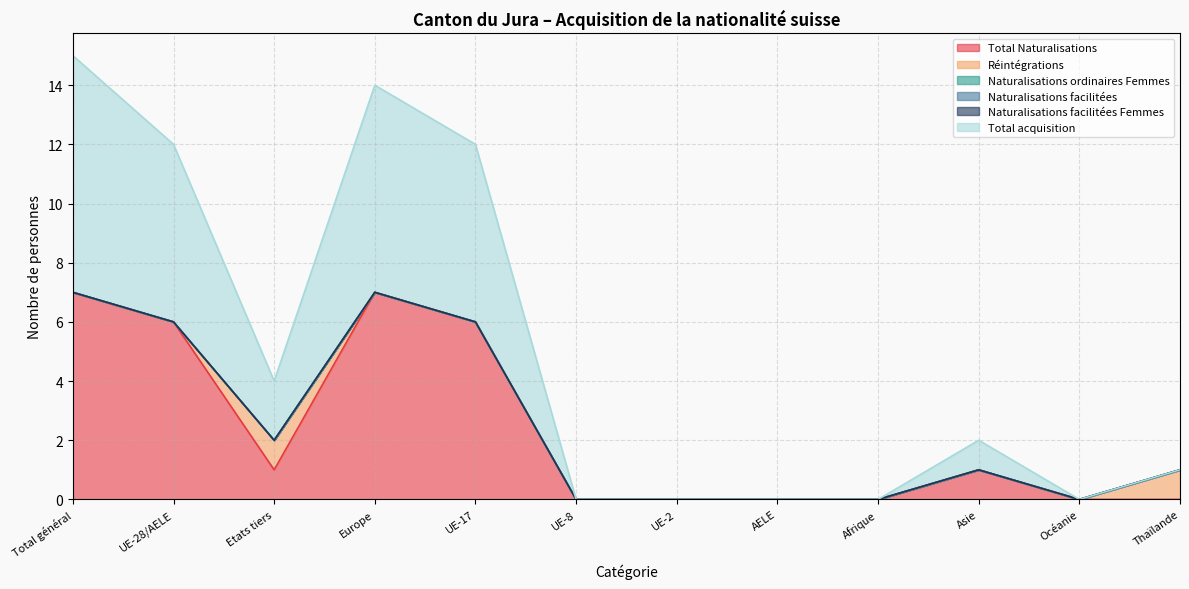

The Réintégrations series shows 0 at Océanie. True or false?

True